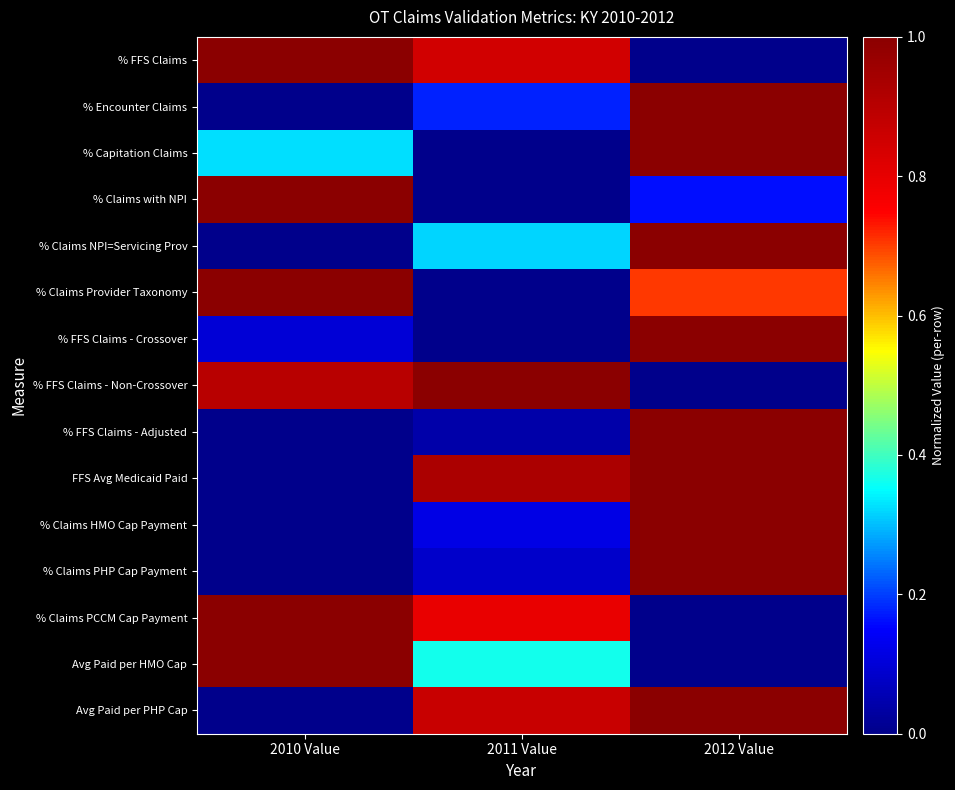

At how many categories does at least one series exceed 0?

3